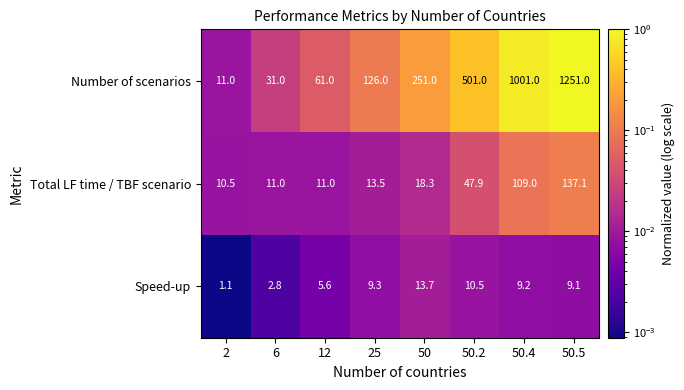

True or false: Number of scenarios has a value of 1633.0 at 50.5.

False